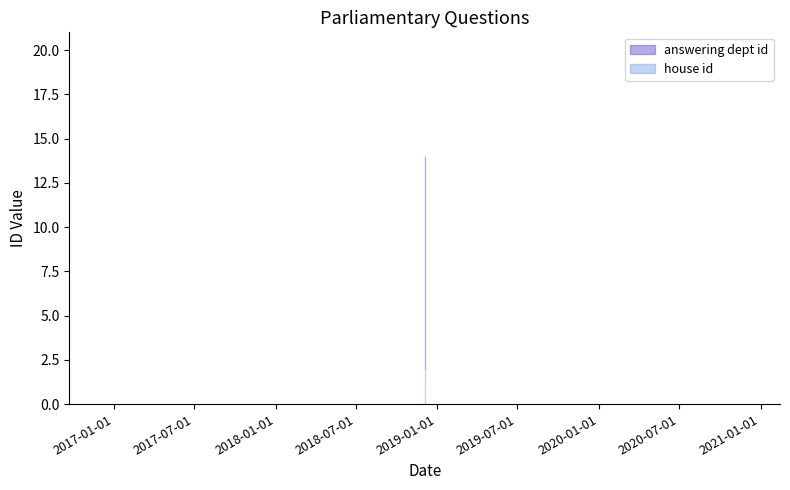

List the series in order of their overall mean, highest first.

answering dept id, house id